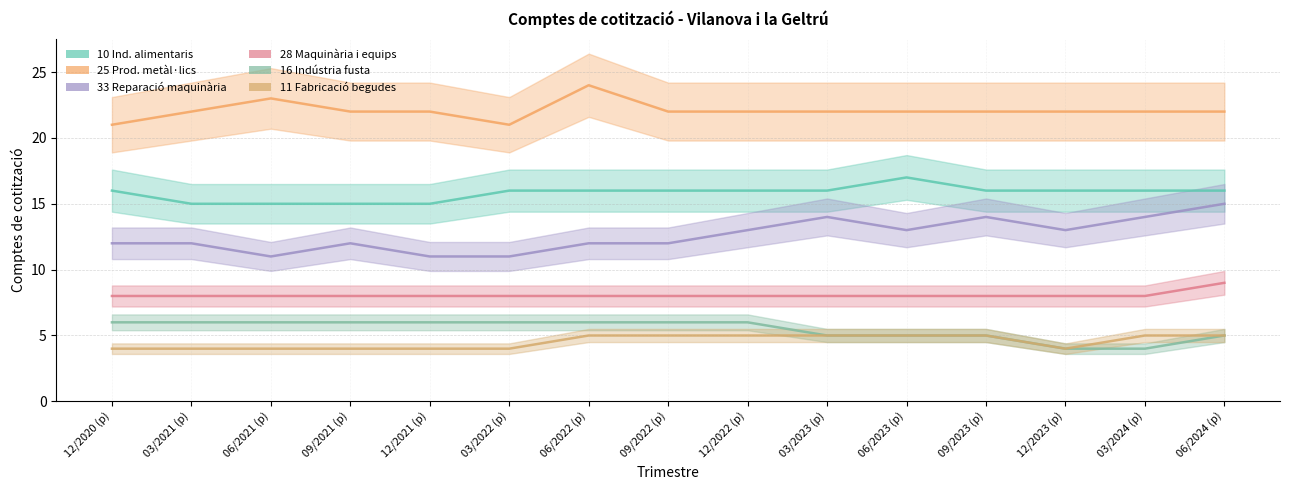

What is the sum of the 16 Indústria fusta values at 12/2023 (p) and 09/2022 (p)?

10